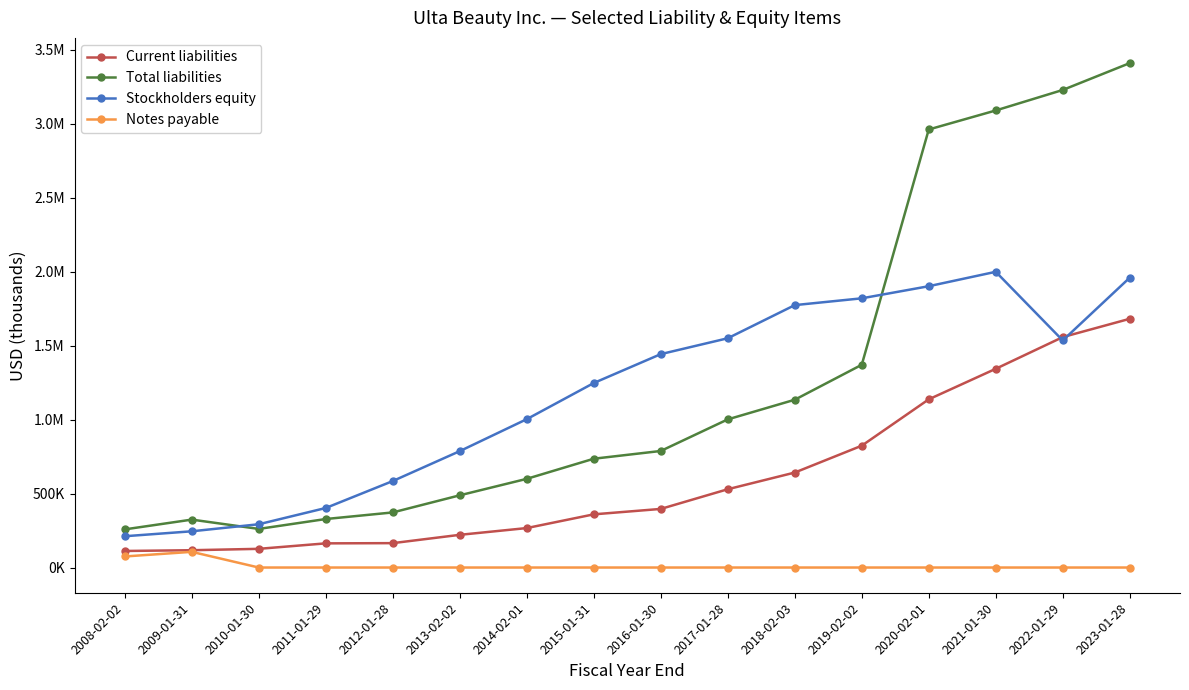

What is the difference between the maximum and minimum values in the Stockholders equity series?

1788046